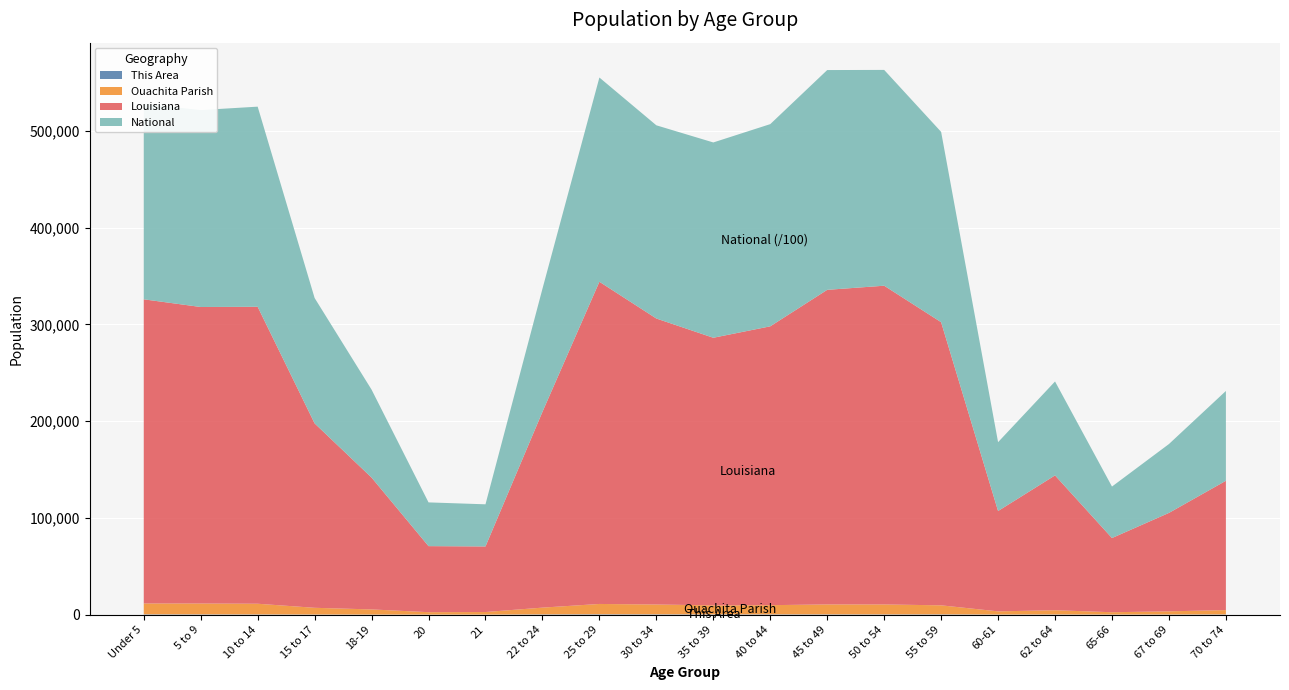

Reading left to right, transcribe all the data shown in this chart.

This Area: 356	313	254	163	118	69	69	309	429	365	307	317	316	291	327	142	203	106	172	254
Ouachita Parish: 11211	11211	11032	6919	5294	2490	2645	6955	10628	10124	9321	9490	10259	10264	9311	3259	4387	2400	3267	4462
Louisiana: 314260	306362	306836	190557	136222	68251	67763	202295	332925	295508	276479	288120	325046	329329	292567	103687	139308	76663	101702	133629
National: 20201362	20348657	20677194	12954254	9086089	4519129	4354294	12712576	21101849	19962099	20179642	20890964	22708591	22298125	19664805	7113727	9704197	5319902	7115361	9278166